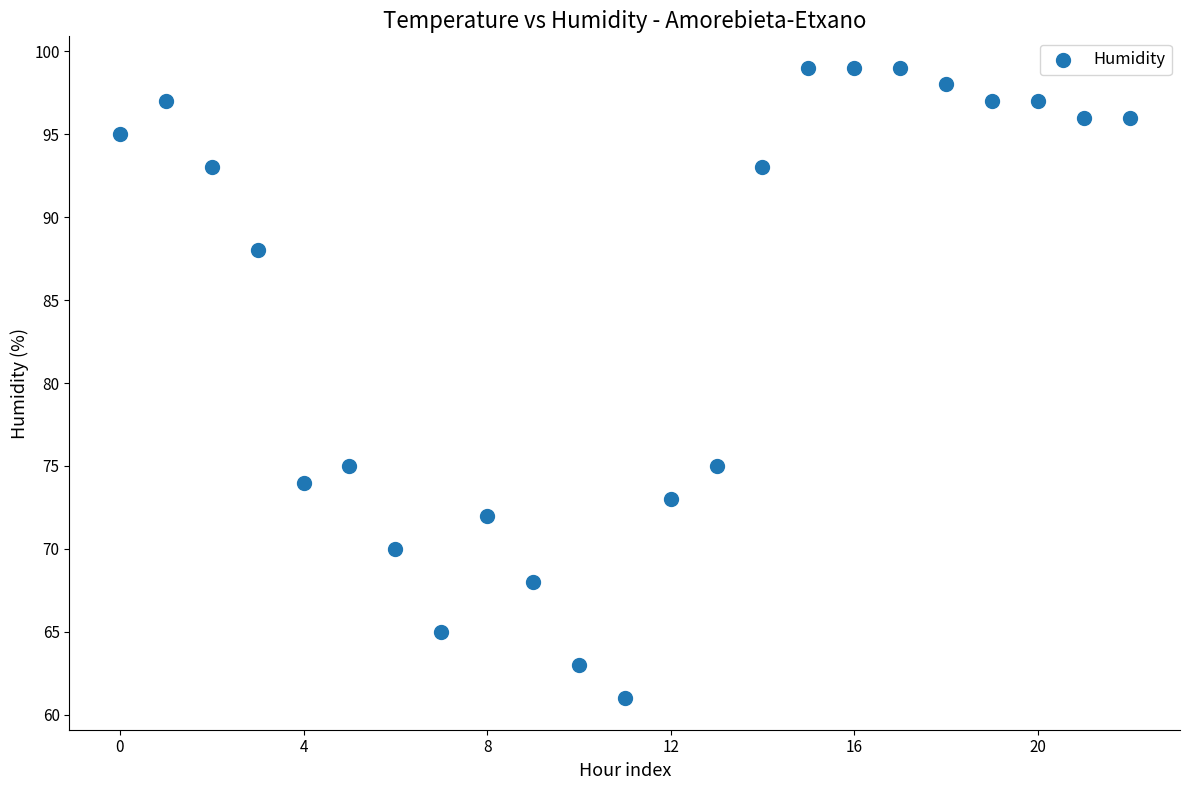

What is the range of Y values (max minus min)?

38